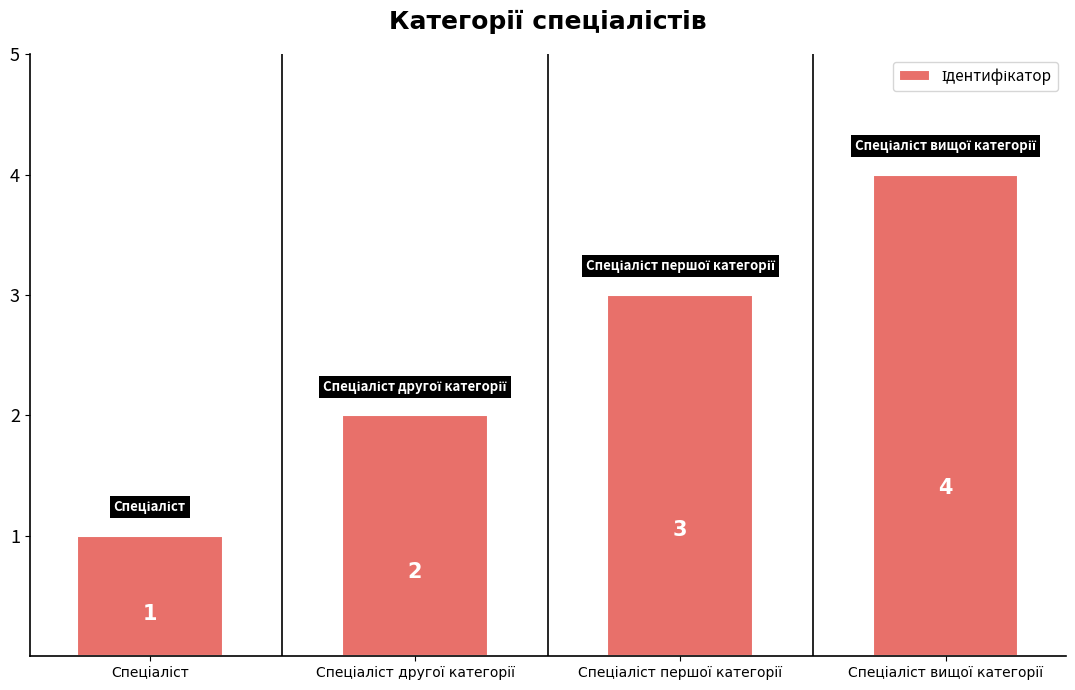

What is the value of the 1st bar from the left?

1